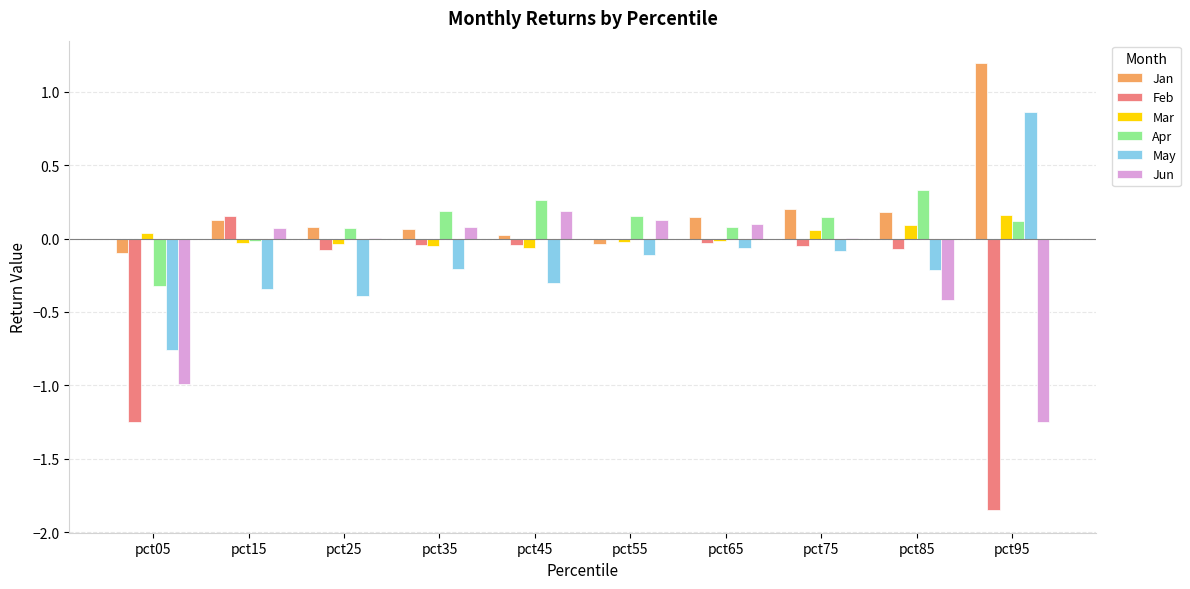

True or false: Apr has a value of 0.2 at pct55.

True